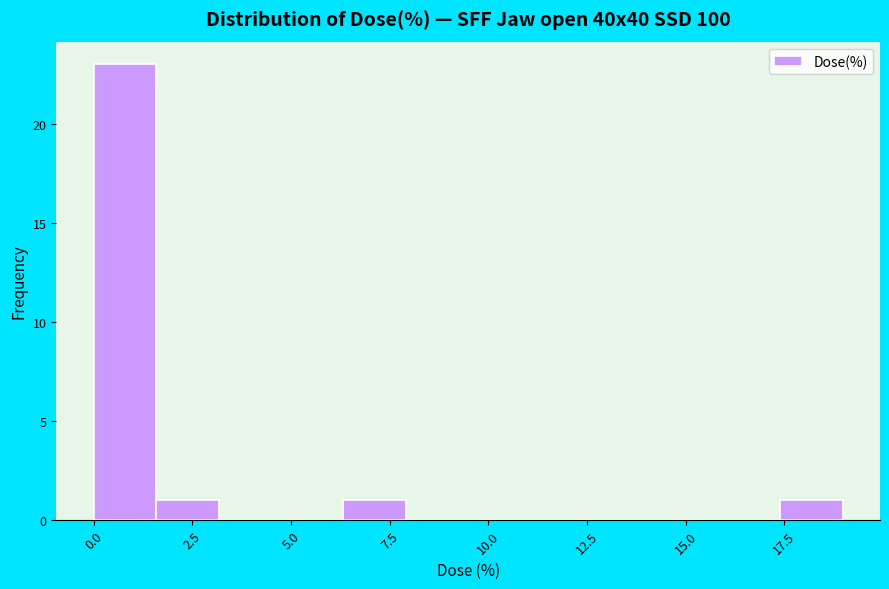

Read against the x-axis, roughly where is the centre of the tallest bar?

1.0